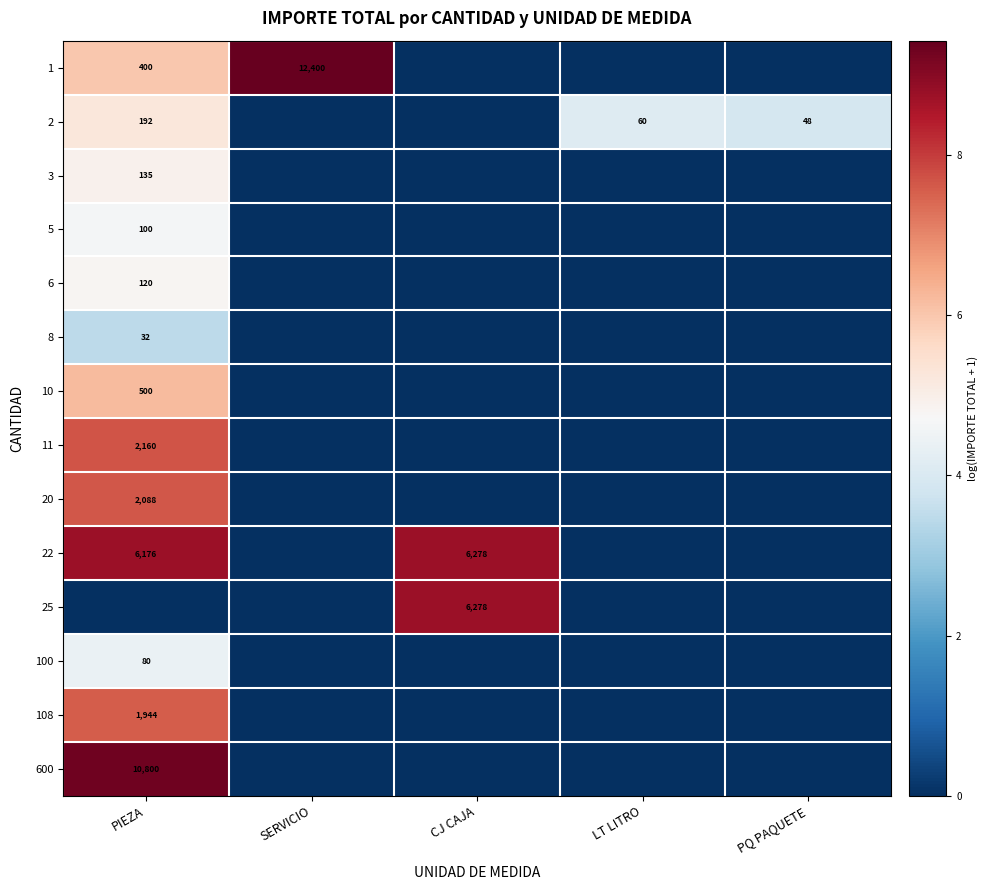

How many values in 6 are above zero?

1